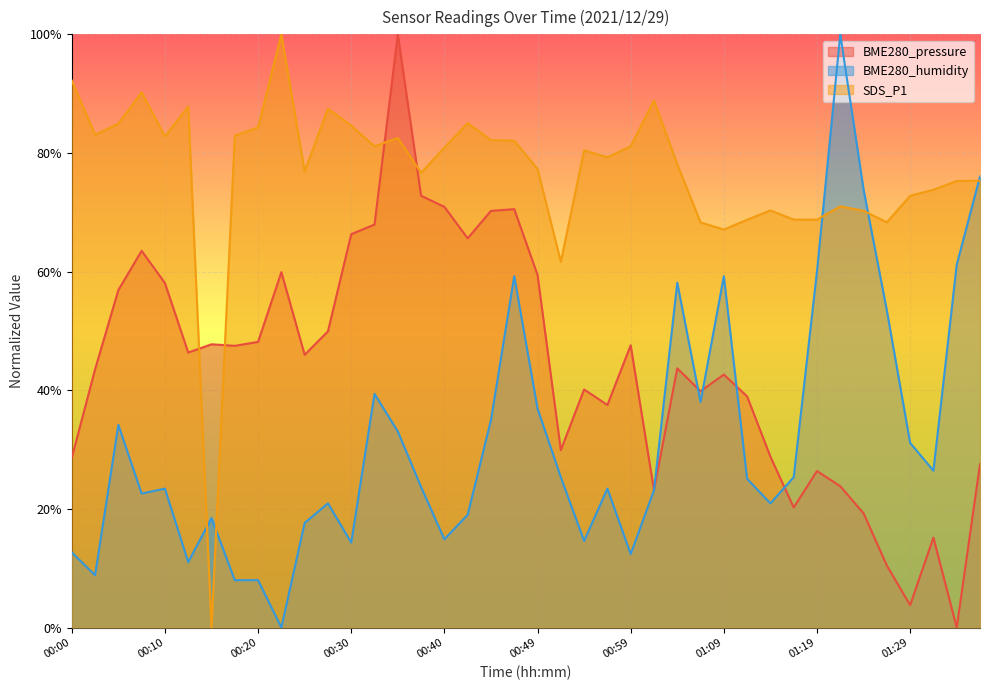

At which category does SDS_P1 reach its first local valley?

00:03